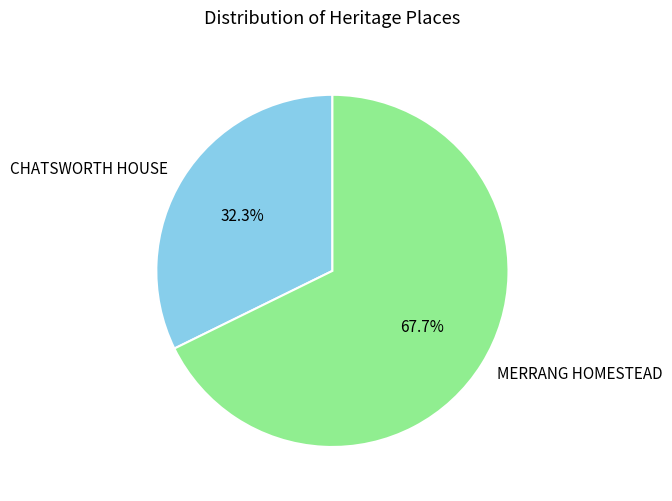

Combined, do CHATSWORTH HOUSE and MERRANG HOMESTEAD account for over 50%?

Yes